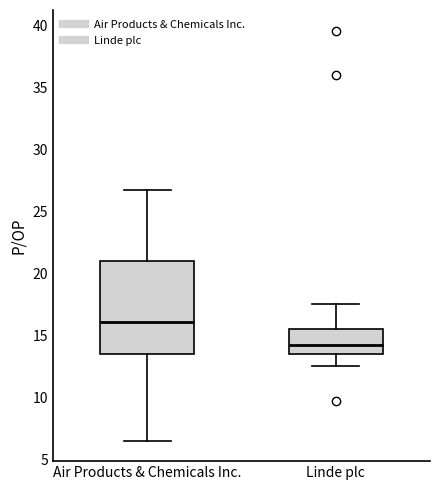

Reading left to right, read every box against the y-axis: the position of its median line, the range the box covers, and the ends of its whiskers. The values are not printed on the chart, so give them approximately, as read against the axis.

Air Products & Chemicals Inc.: median 16.0, box 13.5 to 21.0, whiskers 6.5 to 26.5
Linde plc: median 14.0, box 13.5 to 15.5, whiskers 12.5 to 17.5